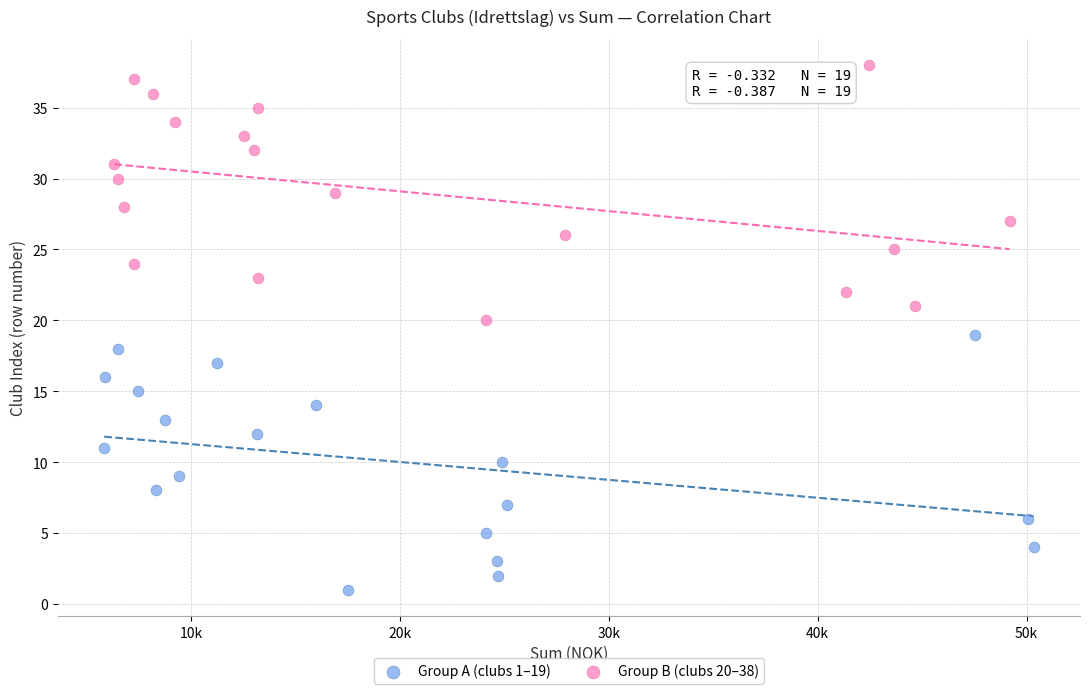

Which series reaches the minimum Y coordinate?

Group A (clubs 1–19)